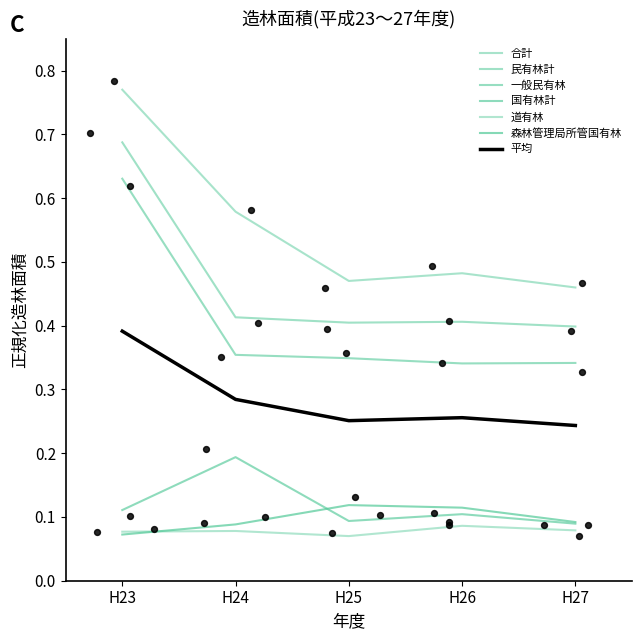

What is the total value across all series at H27?

1.5